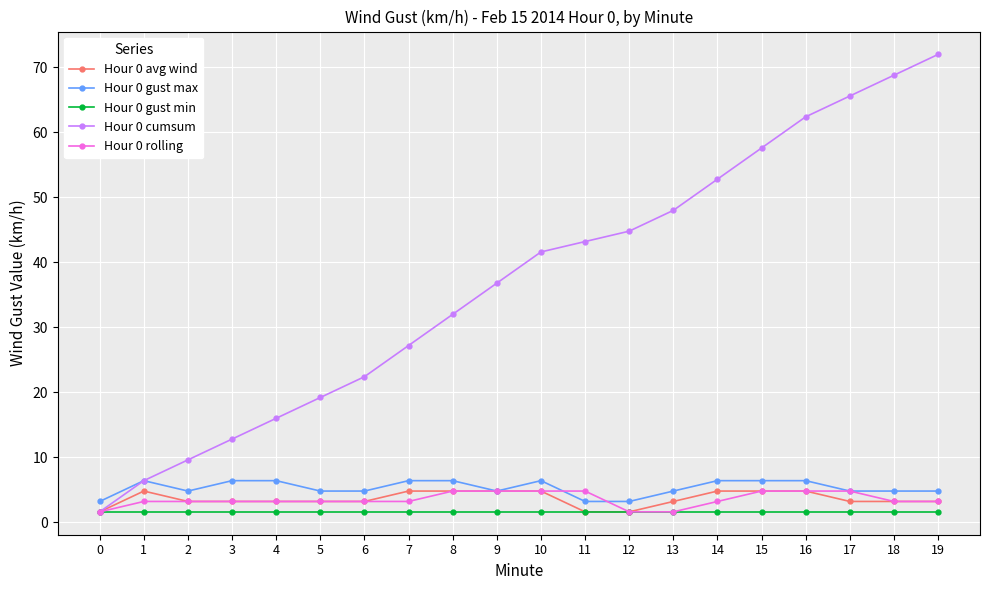

True or false: Hour 0 cumsum has more than 1 interior local peaks.

False